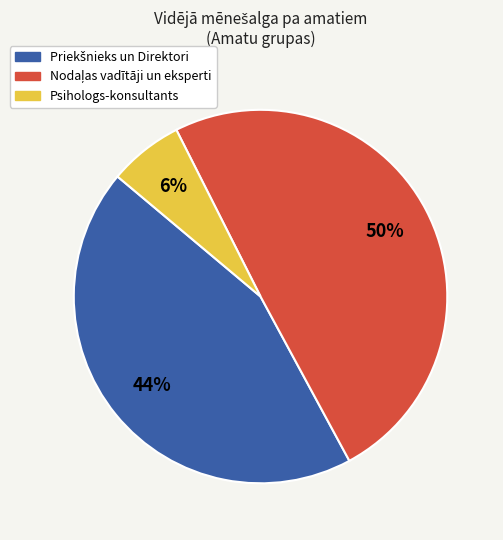

To the nearest percent, what is the average slice percentage?

33%